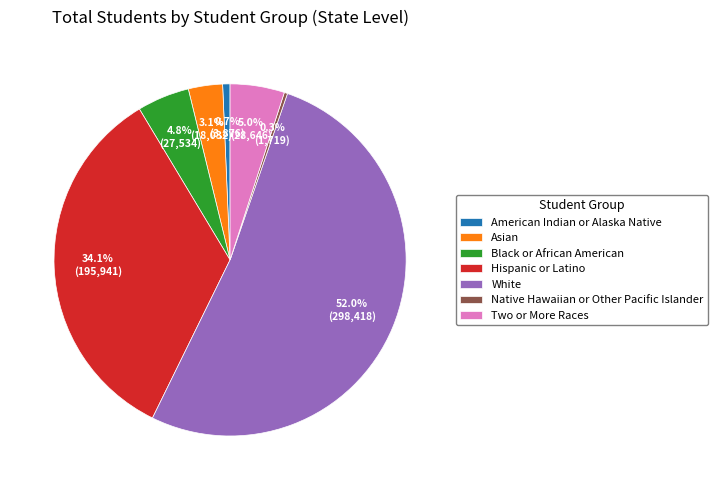

Combined, do Asian and Hispanic or Latino account for over 50%?

No